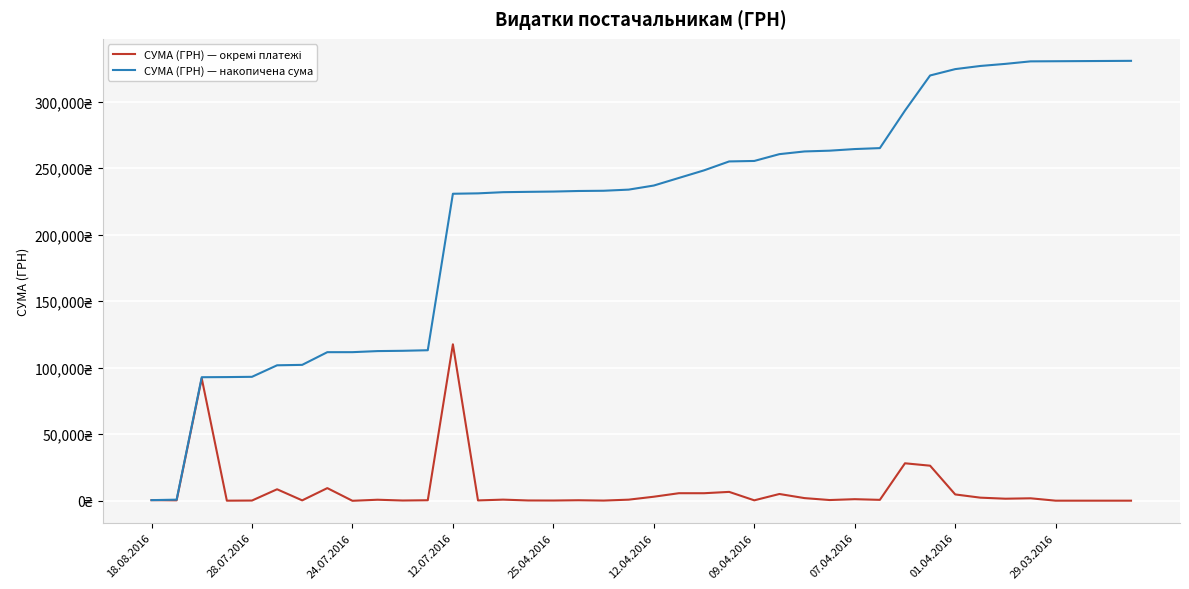

At which label is СУМА (ГРН) — окремі платежі closest to 58790?

30